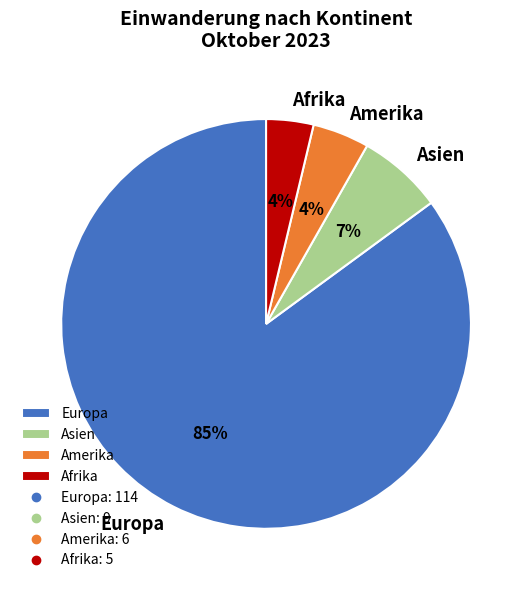

Is there any slice that represents more than half of the pie?

Yes